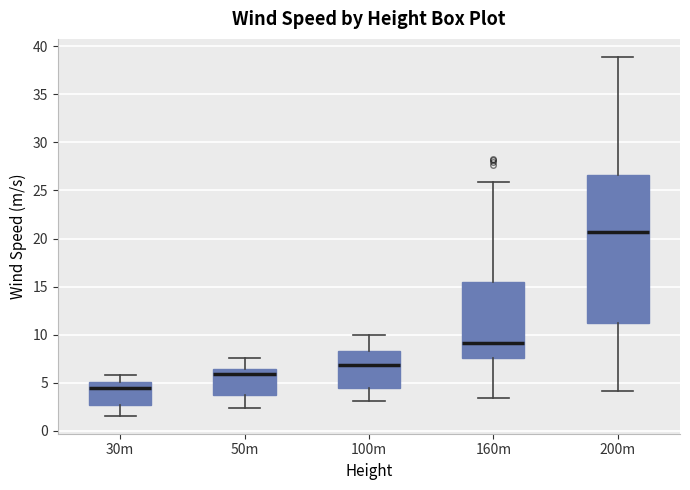

Reading left to right, read every box against the y-axis: the position of its median line, the range the box covers, and the ends of its whiskers. The values are not printed on the chart, so give them approximately, as read against the axis.

30m: median 4.5, box 2.5 to 5.0, whiskers 1.5 to 6.0
50m: median 6.0, box 3.5 to 6.5, whiskers 2.5 to 7.5
100m: median 7.0, box 4.5 to 8.5, whiskers 3.0 to 10.0
160m: median 9.0, box 7.5 to 15.5, whiskers 3.5 to 26.0
200m: median 20.5, box 11.0 to 26.5, whiskers 4.0 to 39.0